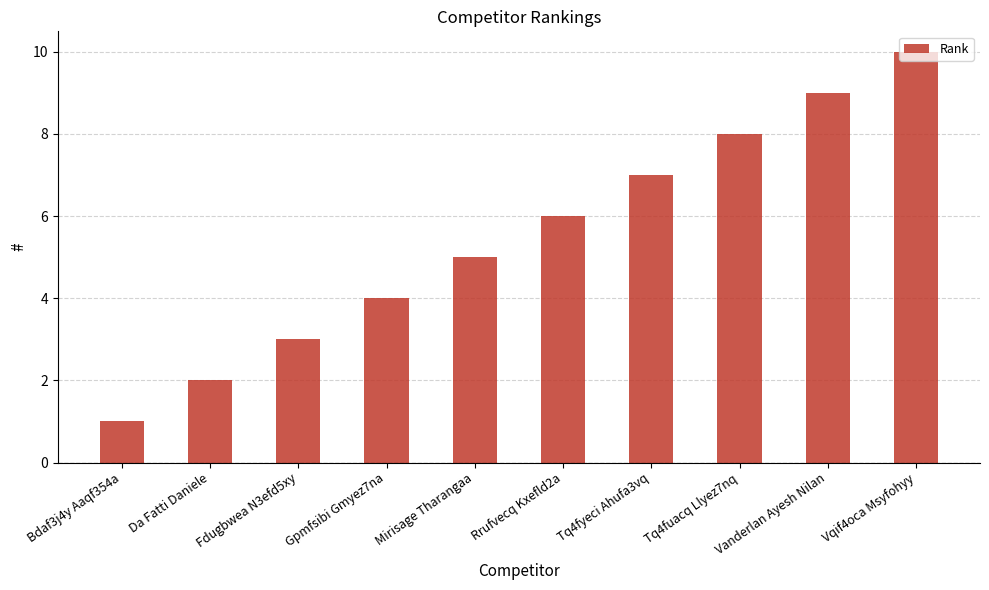

Rank the categories by value from lowest to highest.

Bdaf3j4y Aaqf354a, Da Fatti Daniele, Fdugbwea N3efd5xy, Gpmfsibi Gmyez7na, Mirisage Tharangaa, Rrufvecq Kxefld2a, Tq4fyeci Ahufa3vq, Tq4fuacq Llyez7nq, Vanderlan Ayesh Nilan, Vqif4oca Msyfohyy